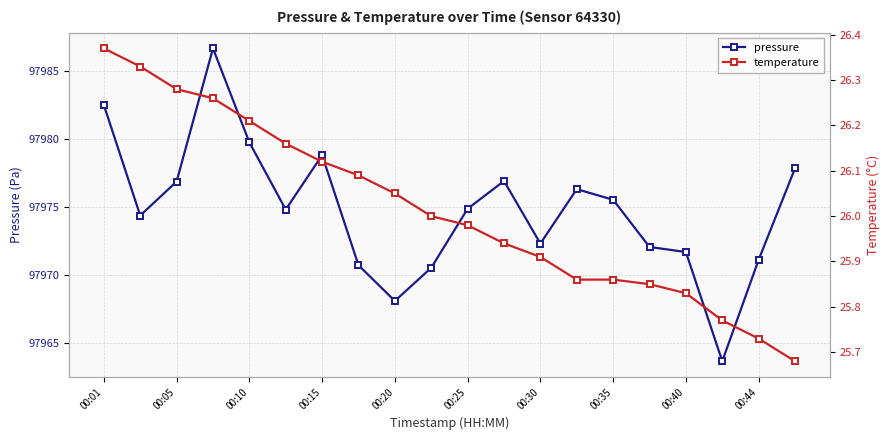

True or false: pressure has a value of 35234.8 at 00:44.

False